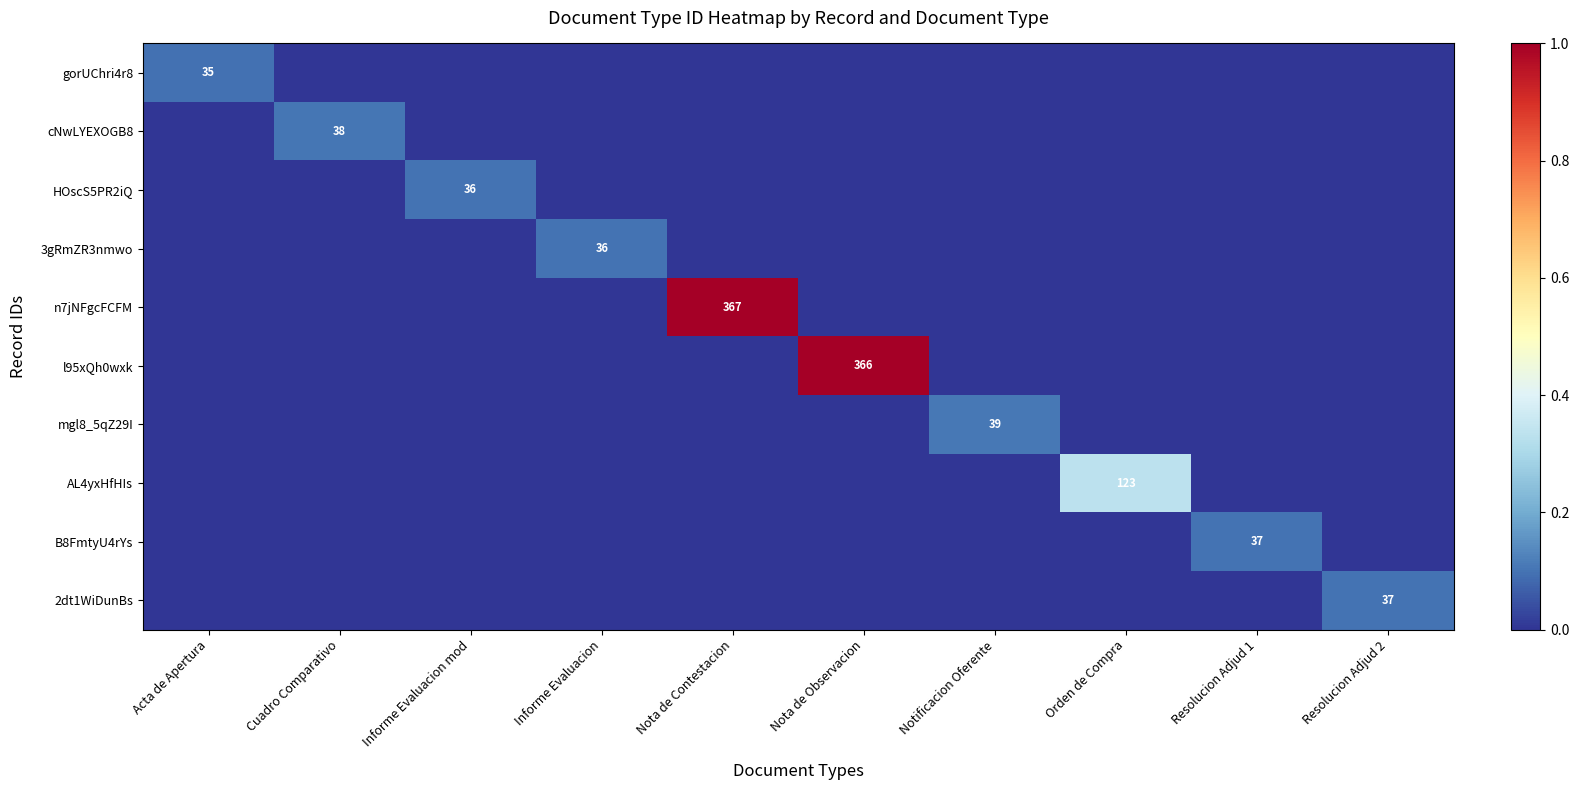

The 3gRmZR3nmwo series shows 57 at Informe Evaluacion. True or false?

False